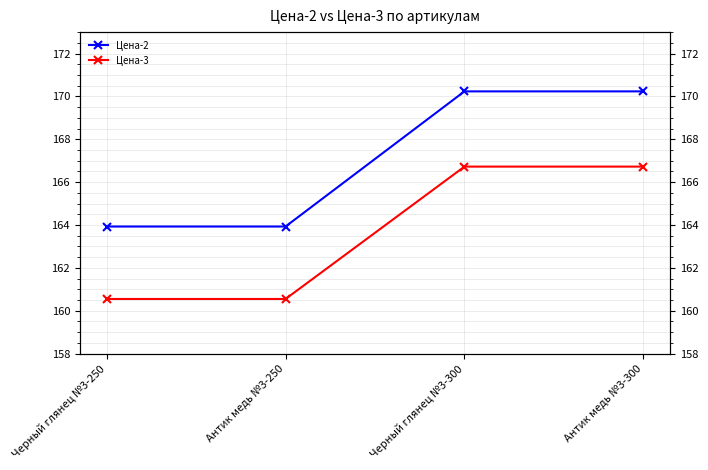

What position from the left is Черный глянец №3-250?

1